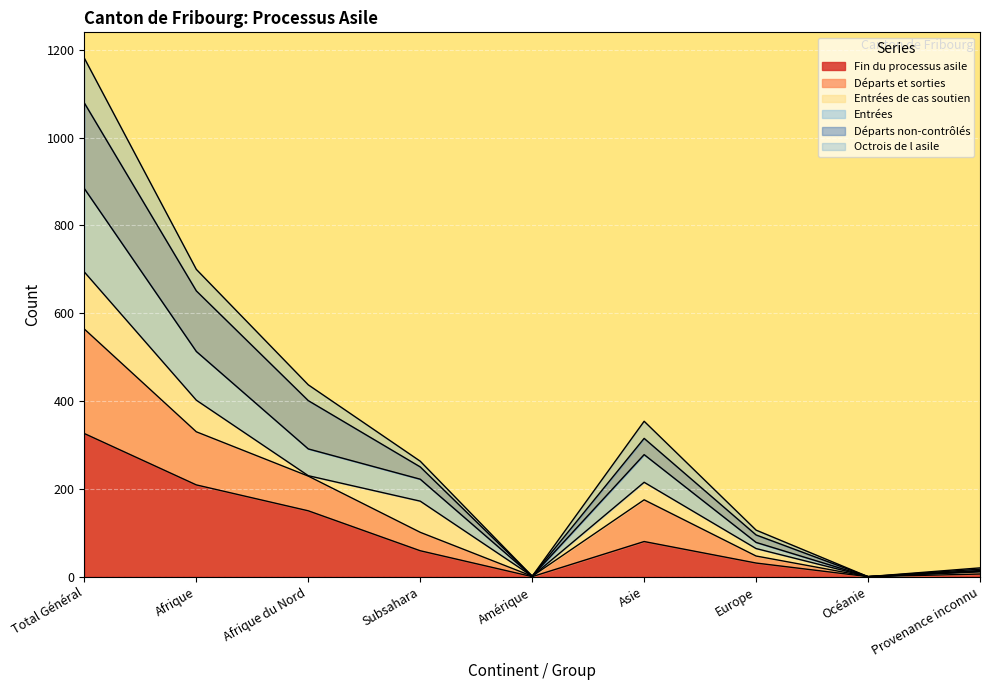

Is it true that col_8 (Départs et sorties) equals 513 at Afrique?

True